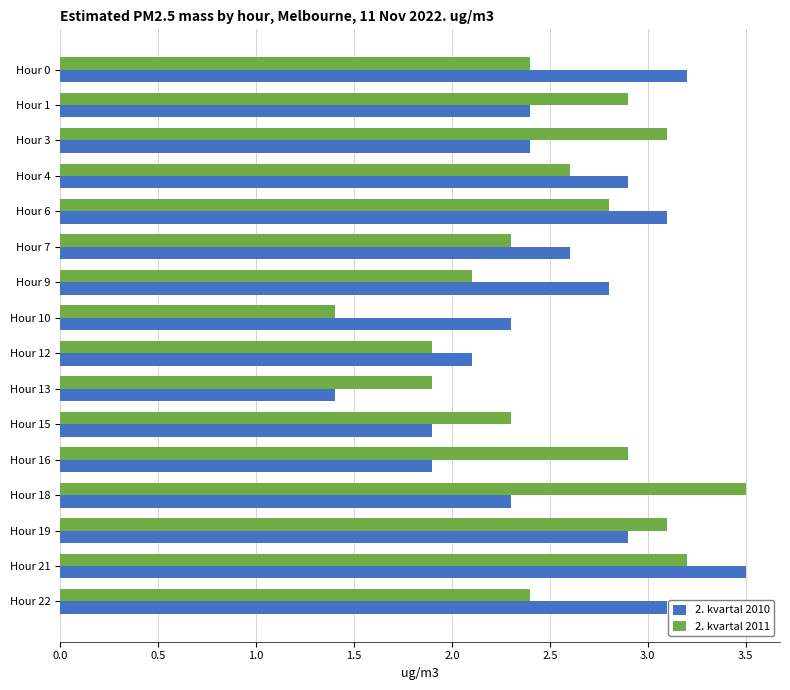

At Hour 21, list the series in order from largest to smallest.

2. kvartal 2010, 2. kvartal 2011